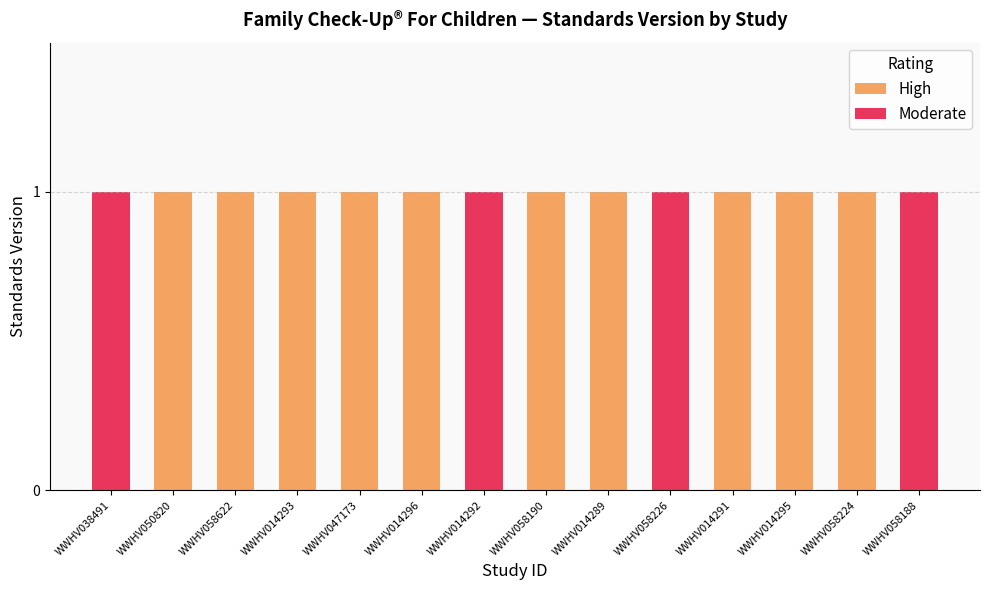

List the series in order of their peak value, highest first.

High, Moderate